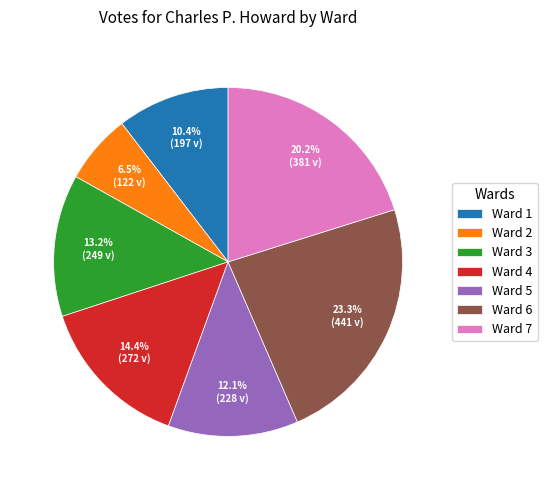

To the nearest percent, what percentage of the pie is Ward 3?

13%